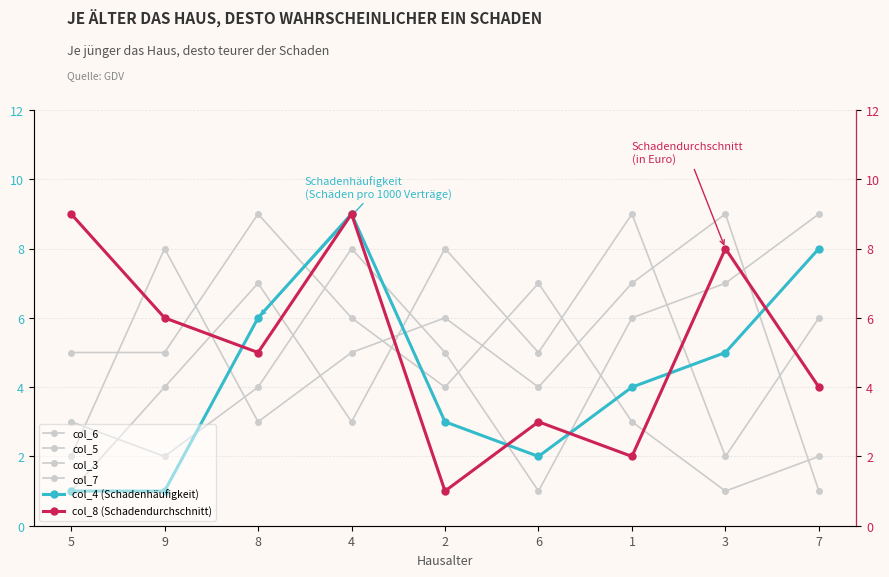

Is the value of col_4 (Schadenhäufigkeit) at 5 greater than the value of col_3 at 9?

No